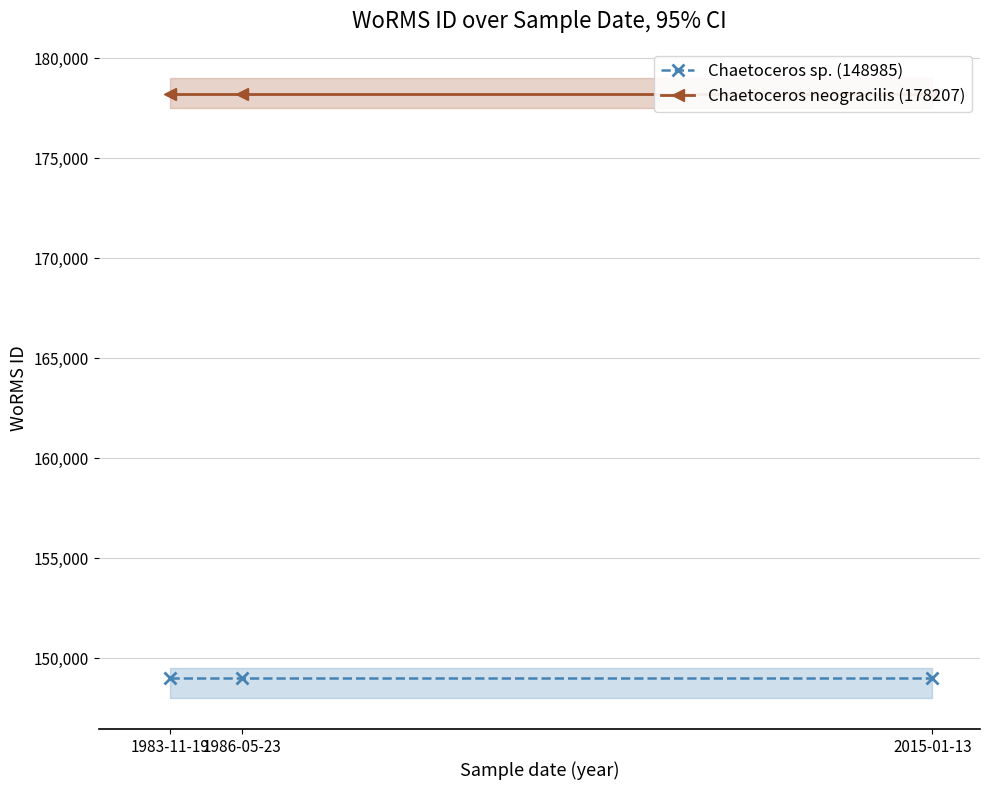

List the series in order of their overall mean, highest first.

Chaetoceros neogracilis (178207), Chaetoceros sp. (148985)